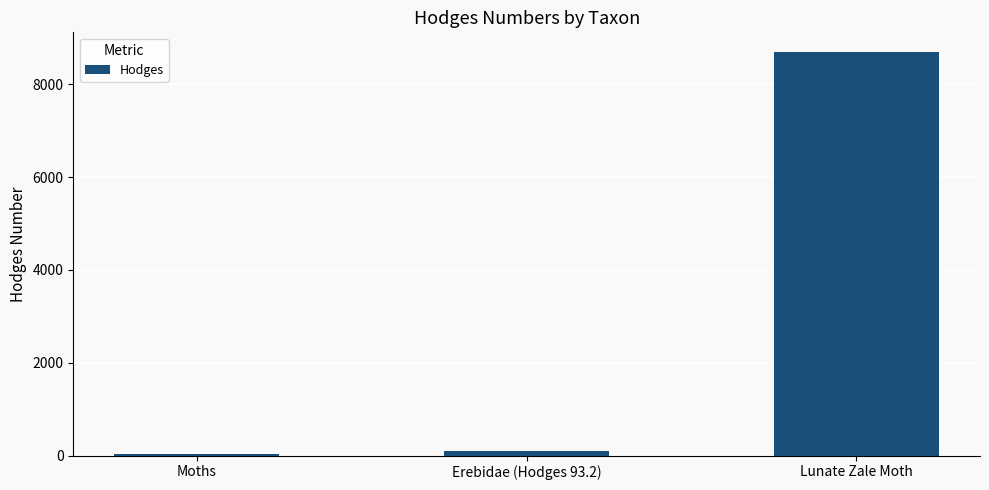

What is the ratio of the value at Lunate Zale Moth to the value at Moths?

299.6